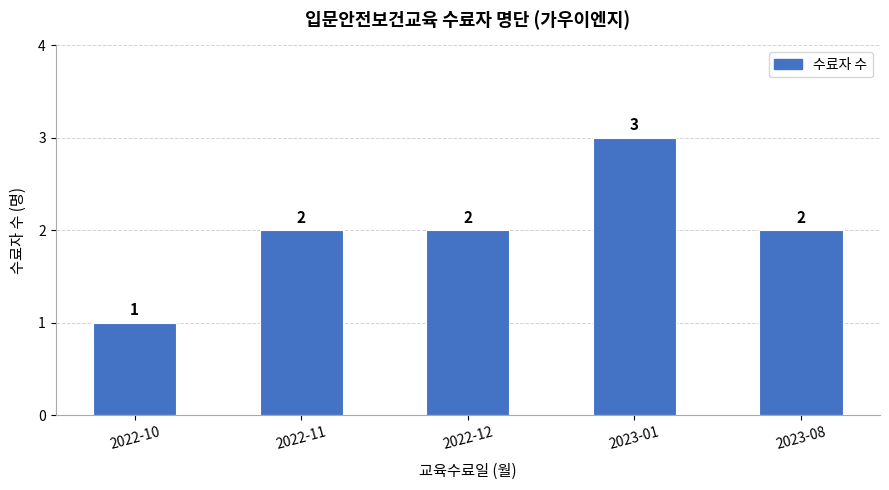

Which has a higher value, 2023-08 or 2022-10?

2023-08